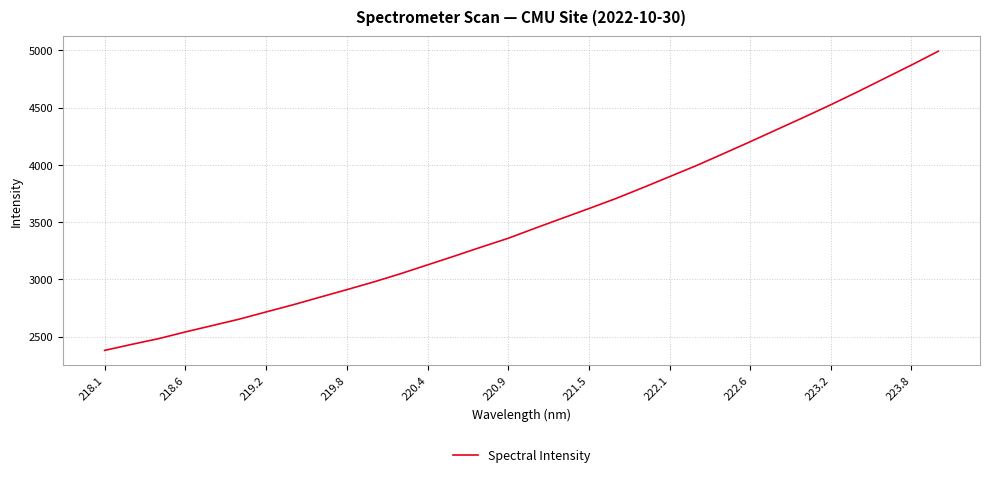

What is the minimum value shown in the chart?

2378.8